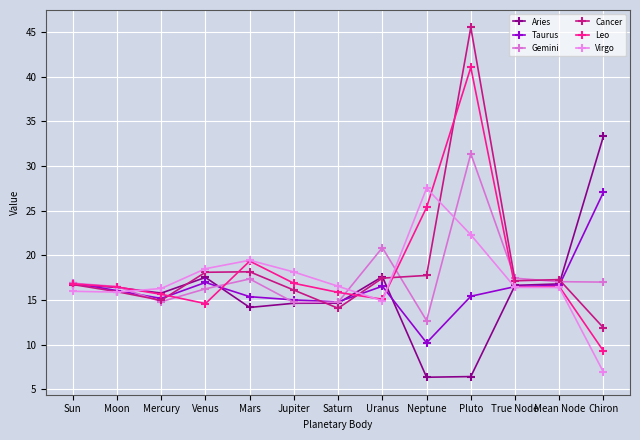

Reading left to right, what are all the values shown in this chart?

Aries: 16.8	16.4	15.8	17.5	14.2	14.6	14.6	17.6	6.3	6.4	16.6	16.8	33.4
Taurus: 16.9	16.0	15.2	17.0	15.4	15.0	14.8	16.5	10.2	15.4	16.5	16.6	27.1
Gemini: 16.9	16.5	14.8	16.2	17.4	14.7	14.7	20.9	12.7	31.4	17.4	17.0	17.0
Cancer: 16.7	15.9	15.0	18.1	18.2	16.1	14.1	17.4	17.7	45.5	17.2	17.3	11.9
Leo: 16.8	16.5	15.6	14.6	19.4	16.9	15.8	15.1	25.4	41.0	16.4	16.5	9.3
Virgo: 16.0	15.9	16.3	18.5	19.4	18.1	16.5	14.9	27.5	22.3	16.4	16.4	6.9